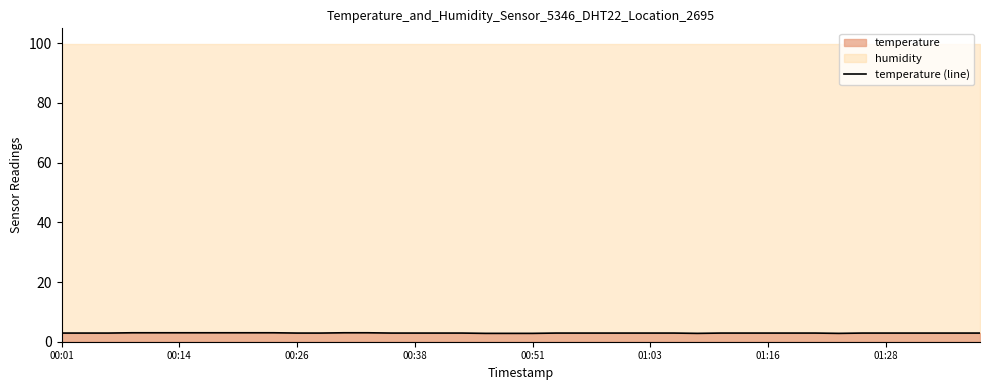

What is the label of the 34th point from the right?

01:16